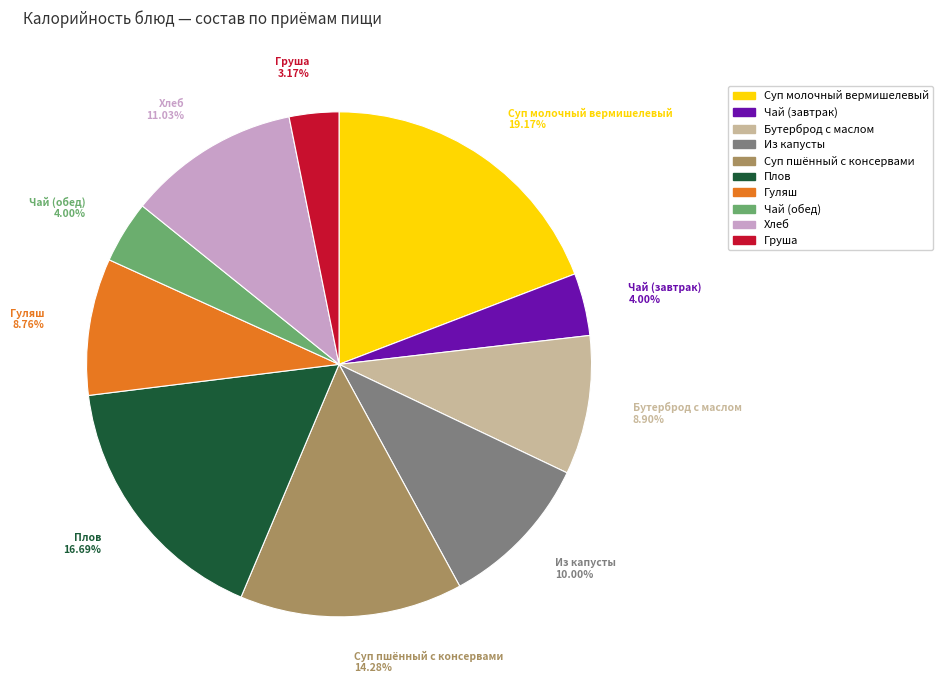

Combined, do Плов and Бутерброд с маслом account for over 50%?

No